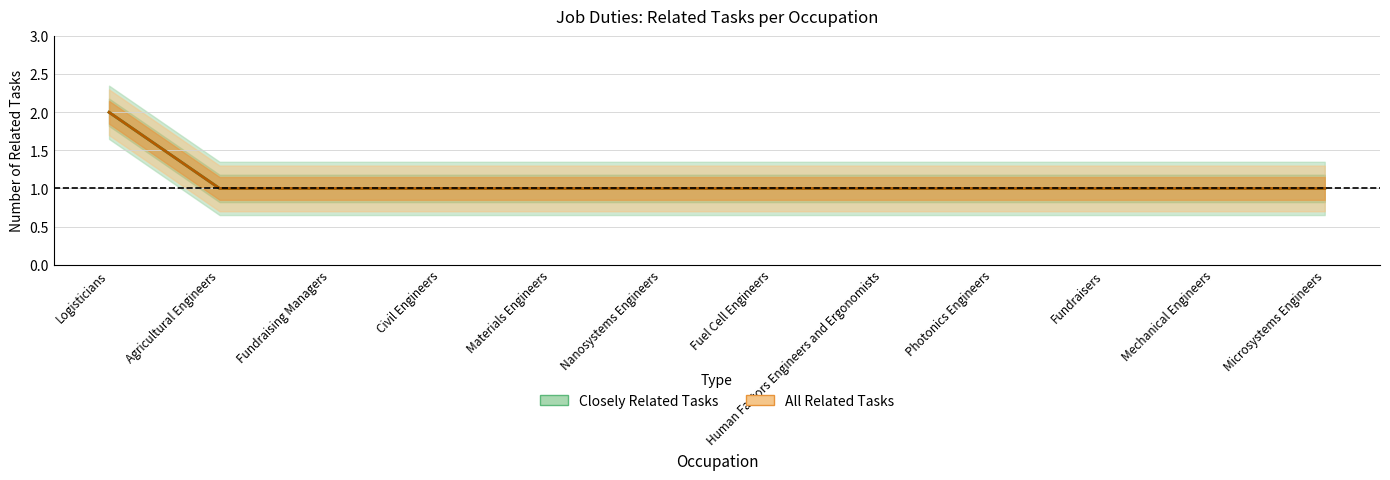

Which category has the highest value in the Closely Related Tasks series?

Logisticians